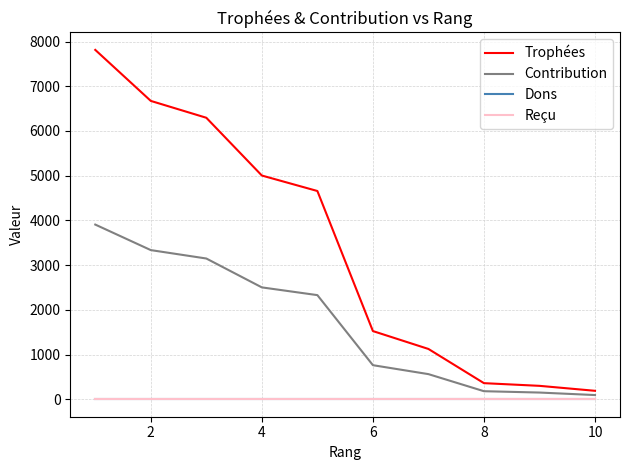

Does the chart display data point markers on the line(s)?

No